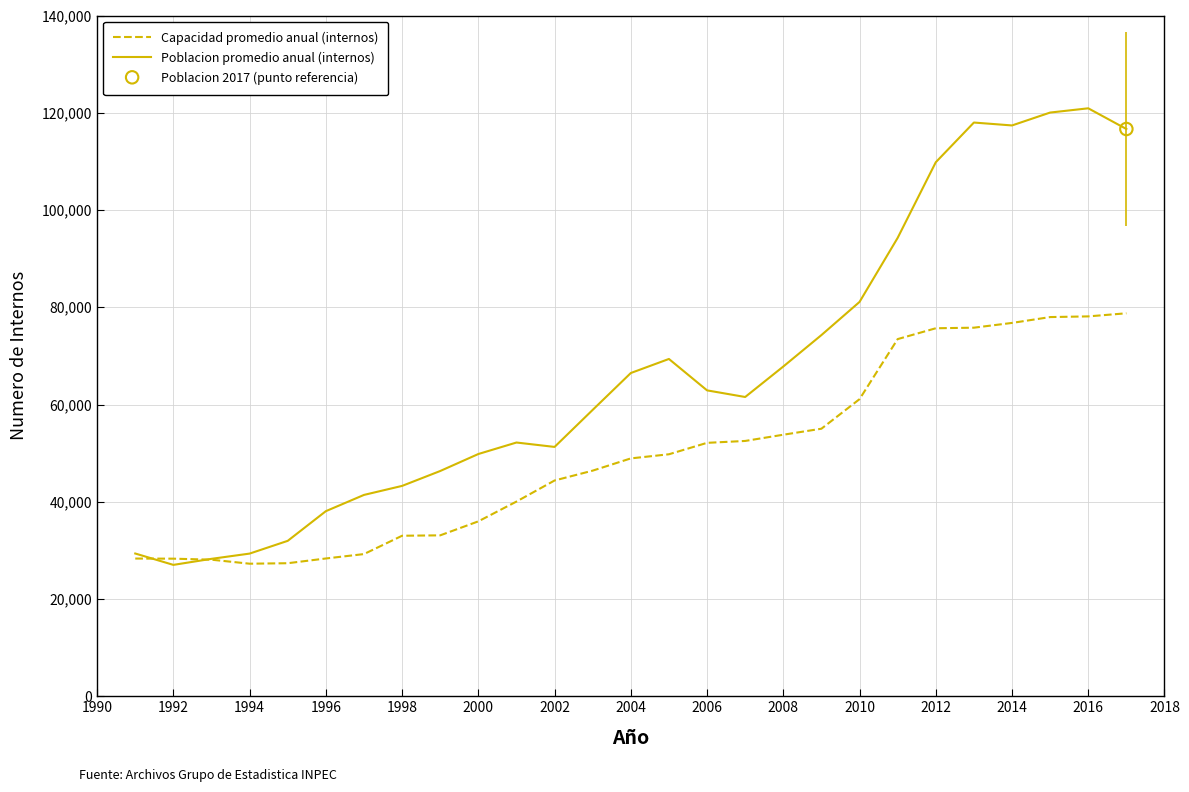

What is the lowest value of the Capacidad promedio anual (internos) series?

27259.5